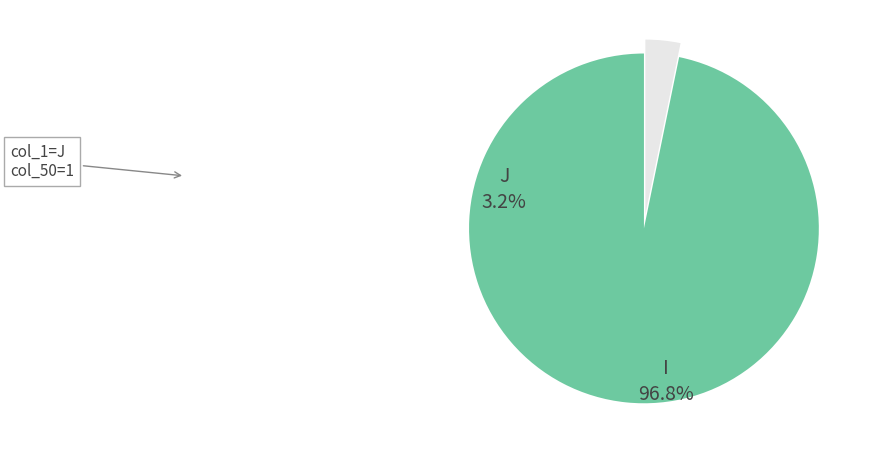

Does any single category account for the majority?

Yes